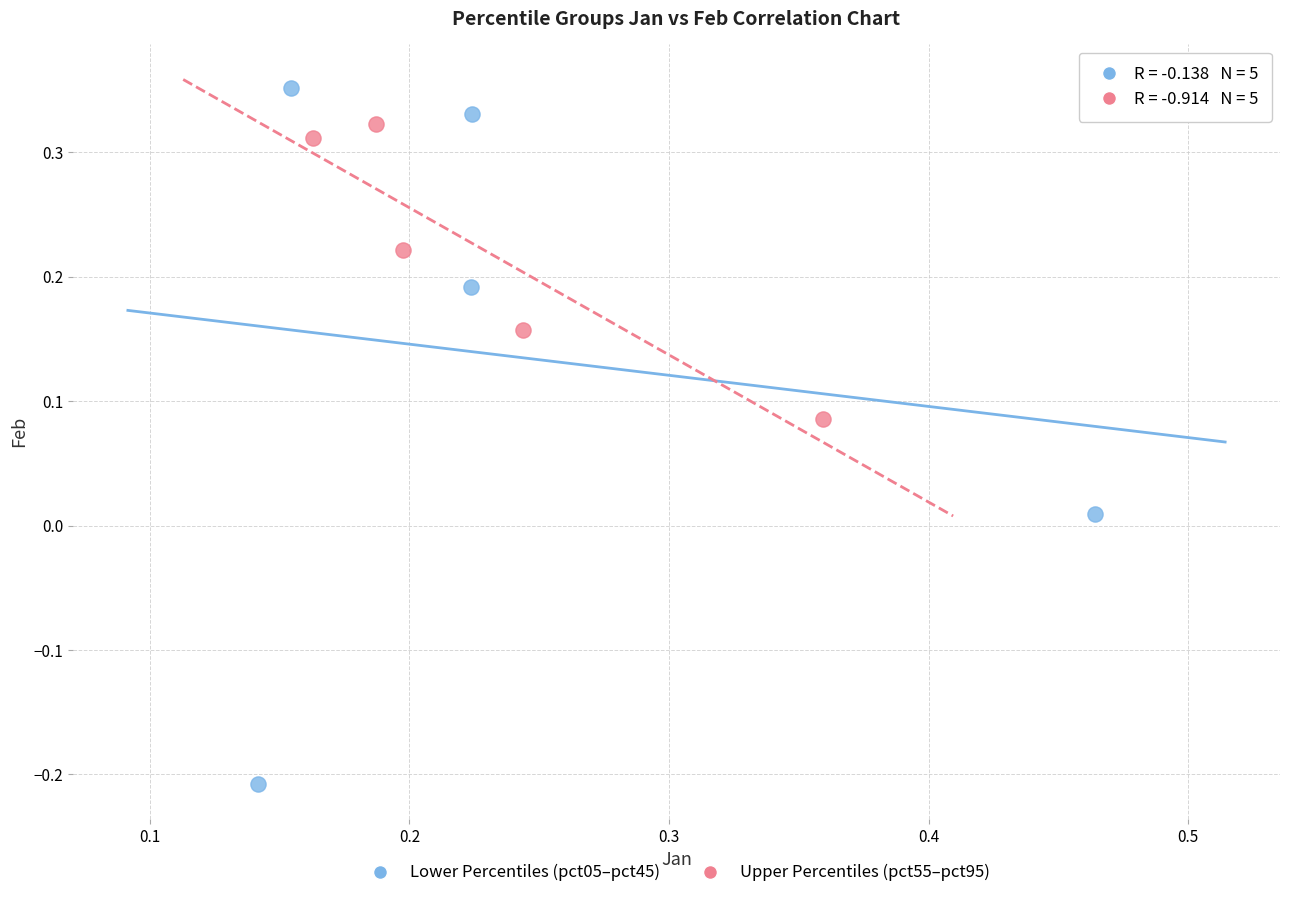

Which series reaches the maximum Y coordinate?

Lower Percentiles (pct05–pct45)